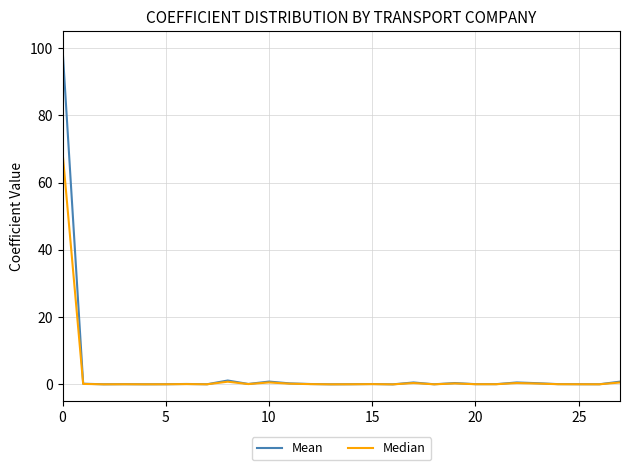

How many series are shown in this chart?

2